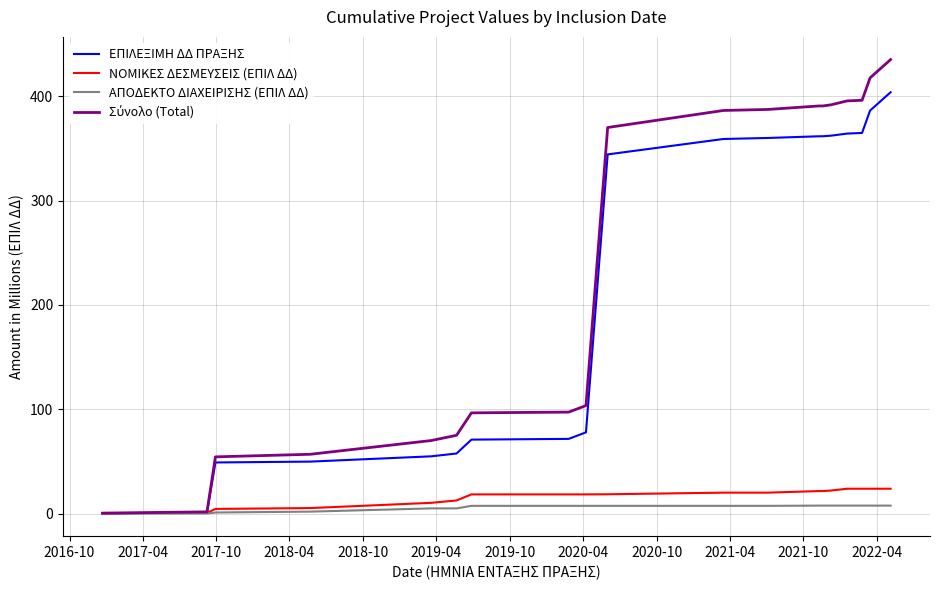

What is the greatest value displayed?

435.1